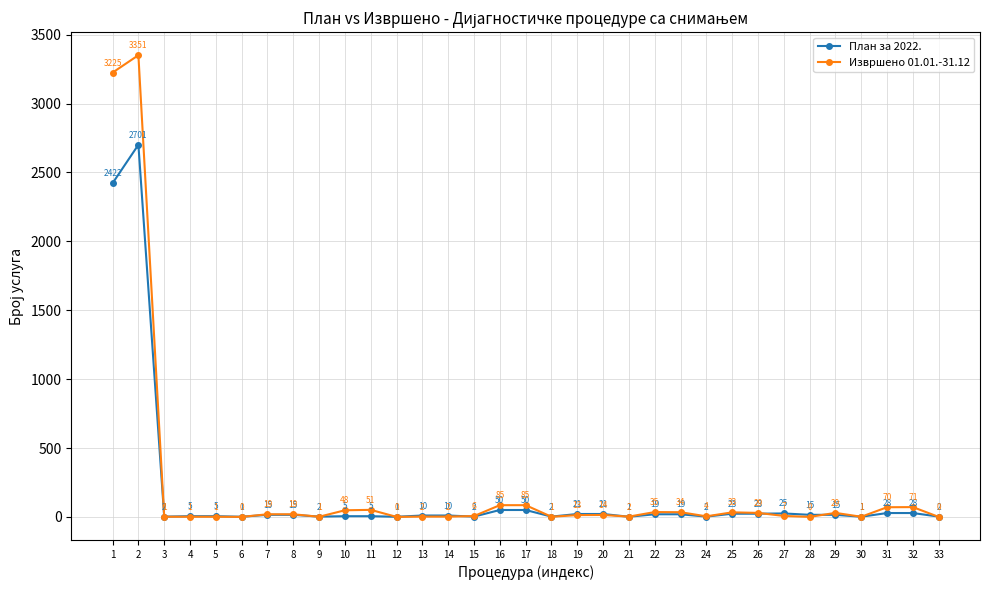

What is the sum of all План за 2022. values?

5546